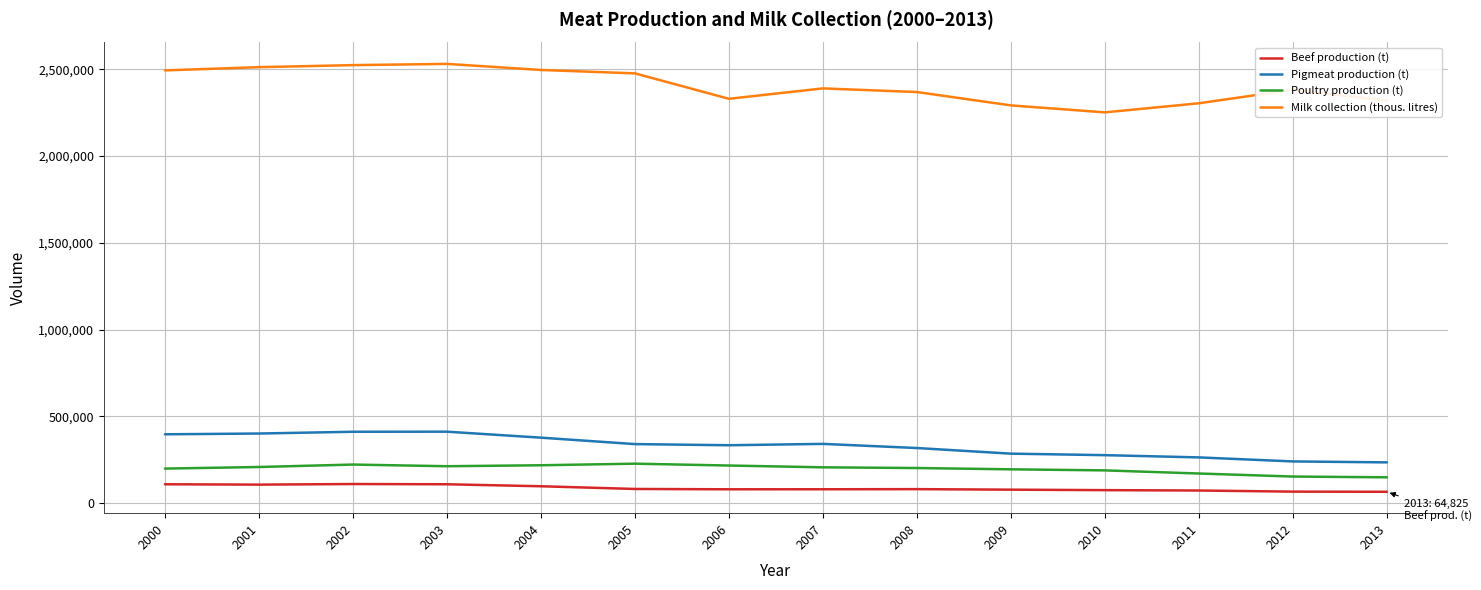

True or false: Milk collection (thous. litres) and Beef production (t) cross at least once.

False